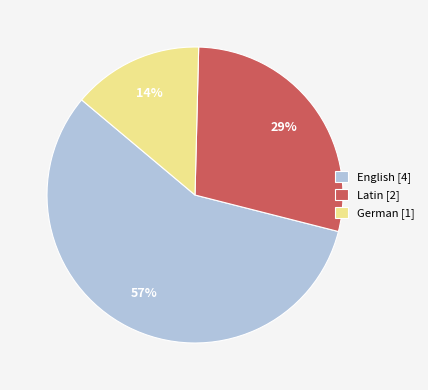

To the nearest percent, what percentage of the pie is English [4]?

57%